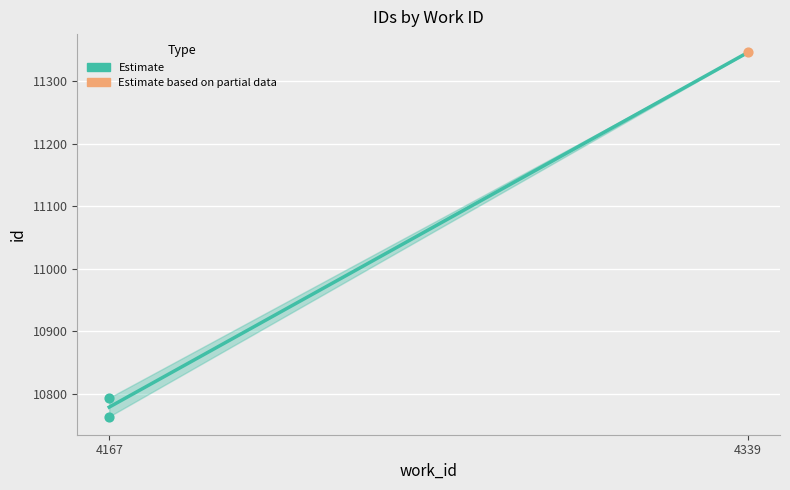

Which has a higher value, 4339 or 4167?

4339